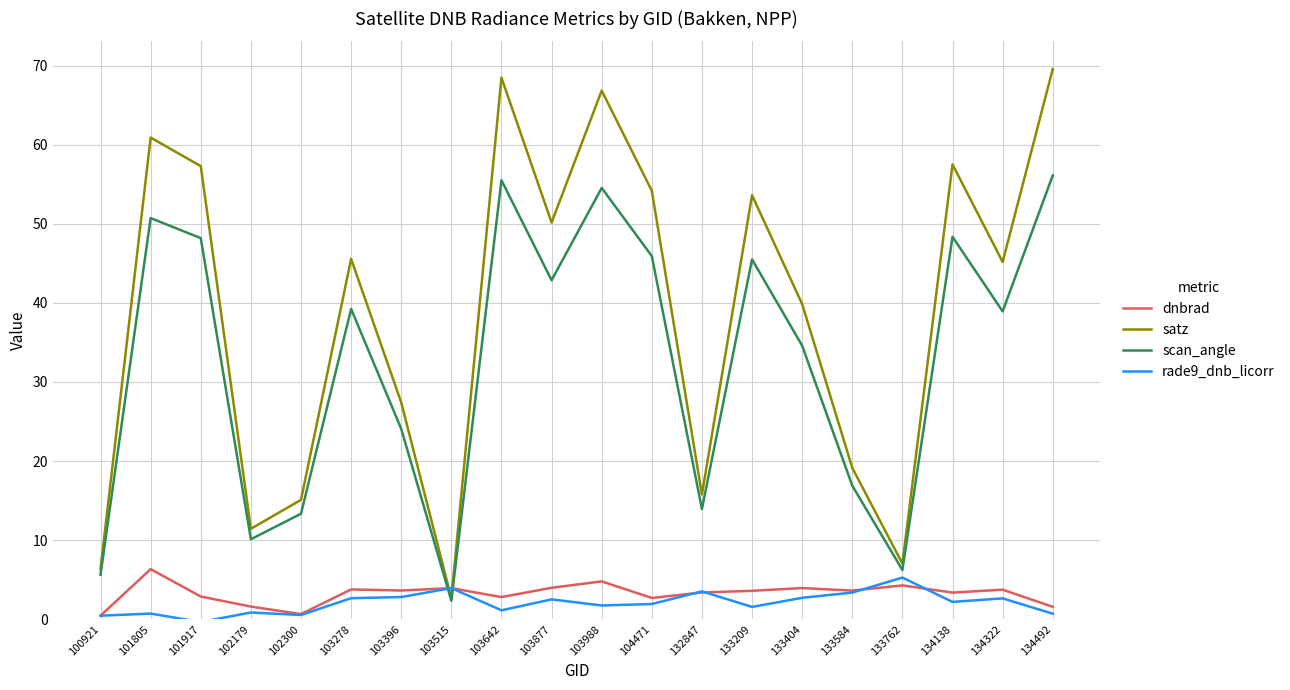

Which label corresponds to the smallest value in the chart?

101917